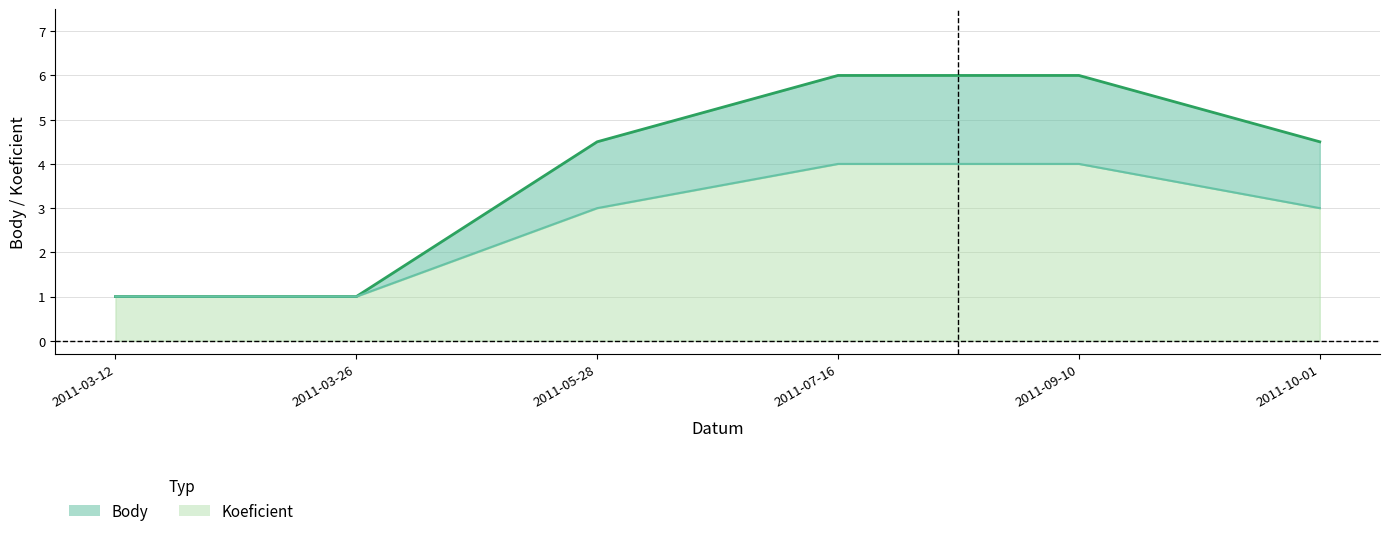

At which label does Koeficient first exceed 3?

2011-07-16